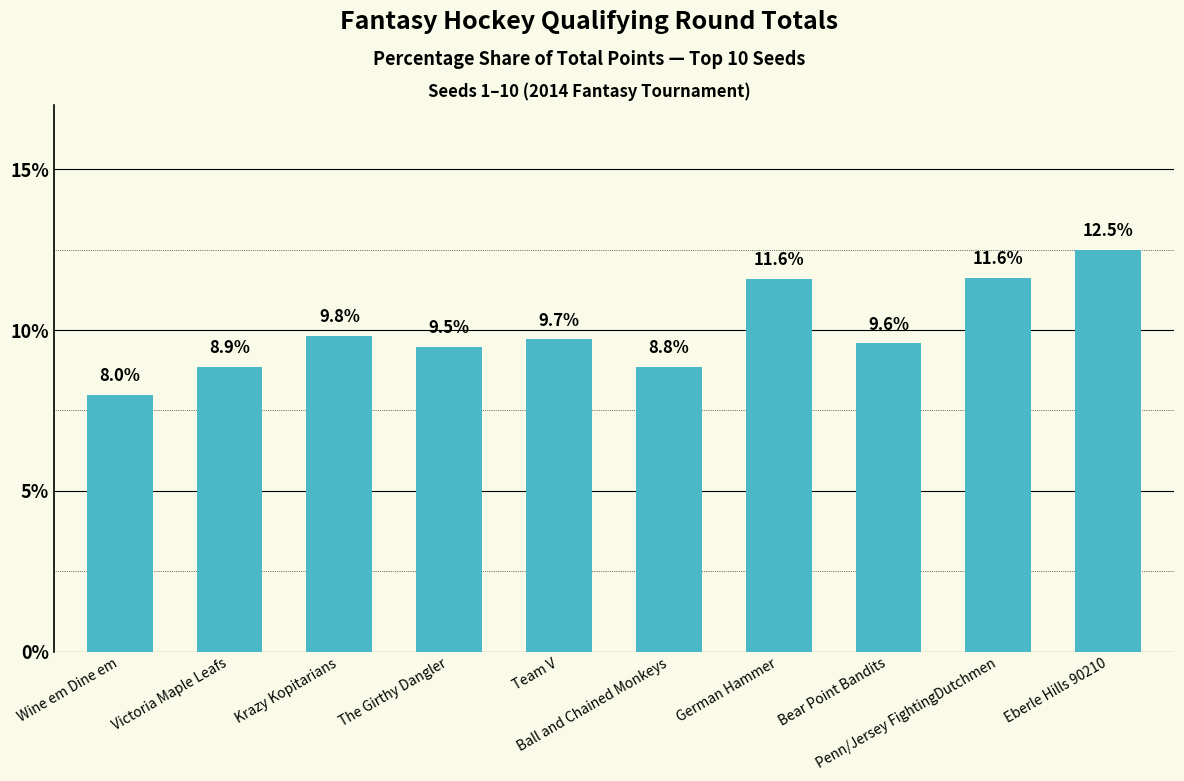

True or false: the data shows 12.5 at Eberle Hills 90210.

True